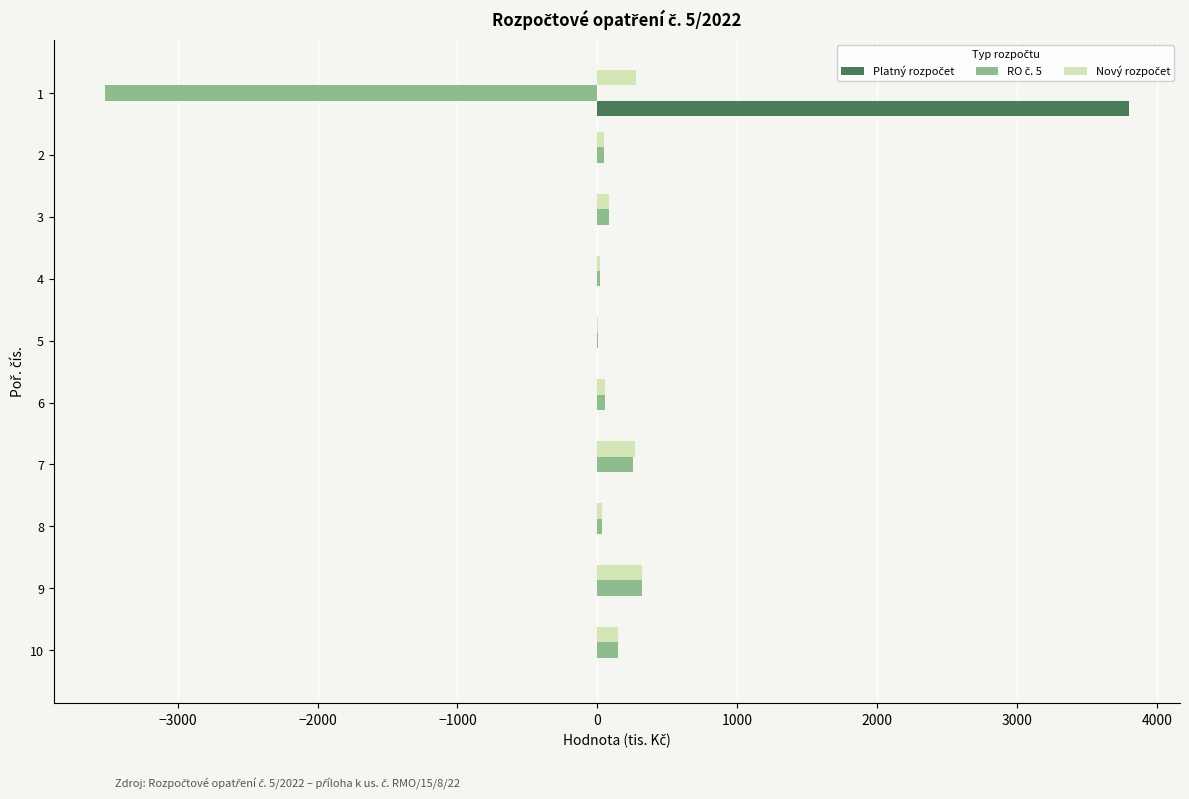

What is the maximum value shown in the chart?

3800.0